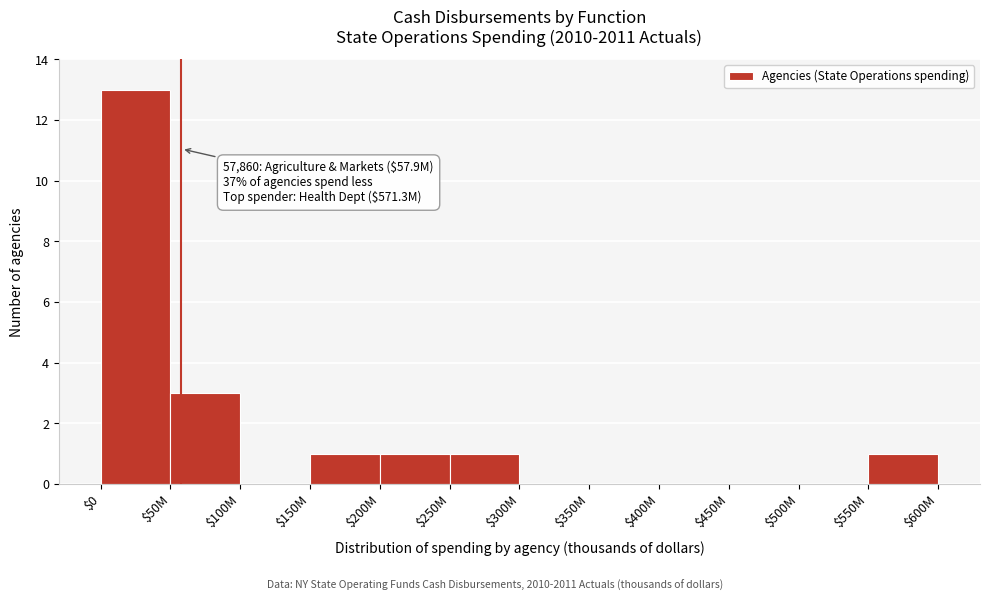

What is the greatest value displayed?

13